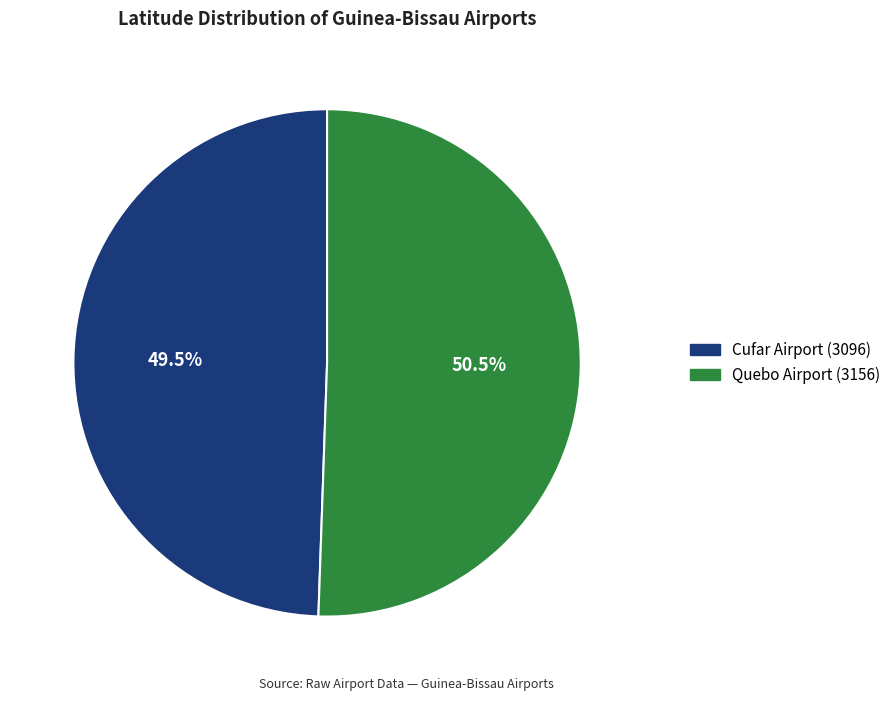

Which has a higher value, Quebo Airport (3156) or Cufar Airport (3096)?

Quebo Airport (3156)